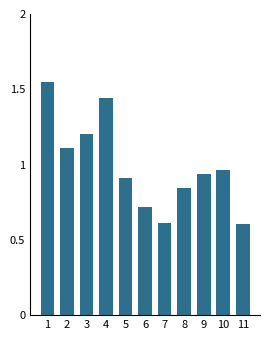

What is the sum of all values?

10.9